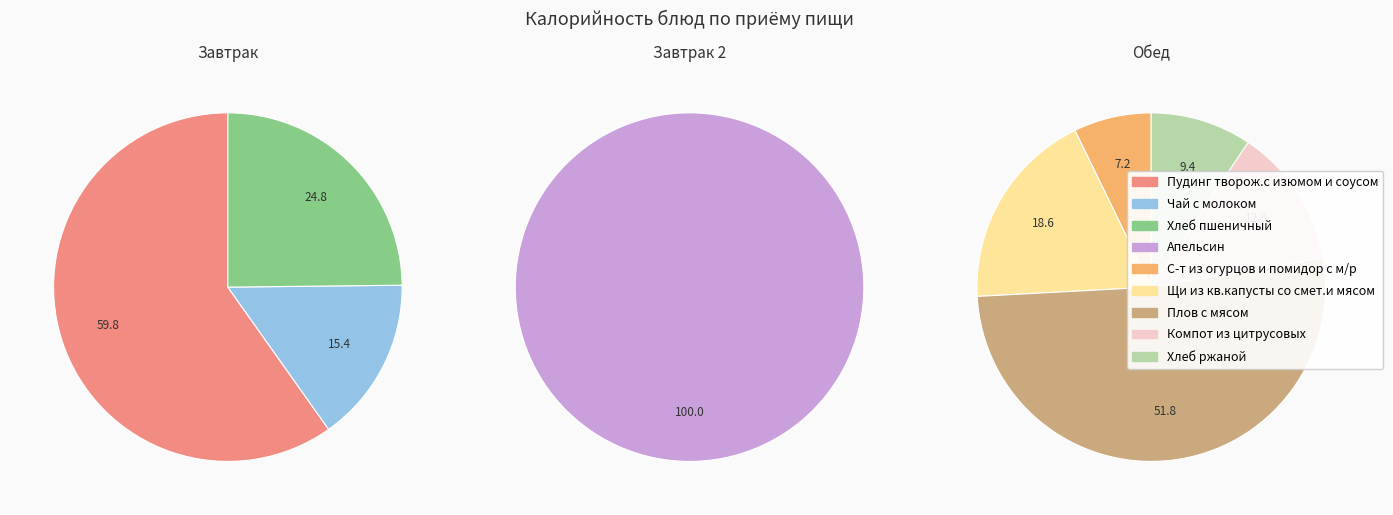

How many segments does this pie chart have?

9